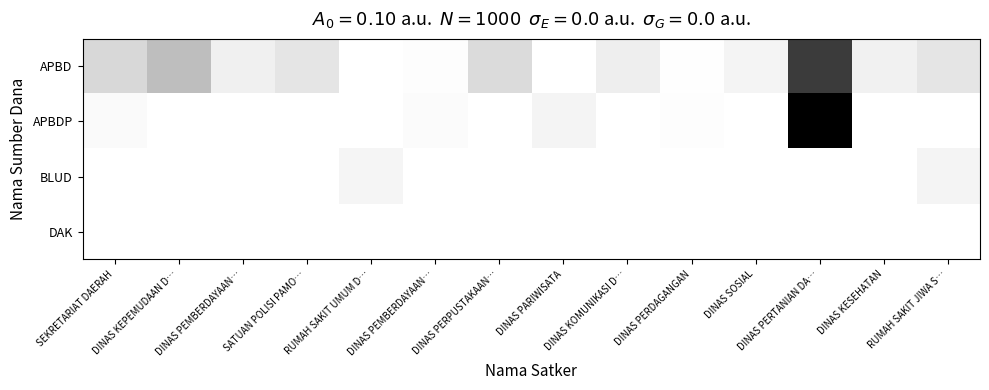

Which series has the largest total across all categories?

APBD